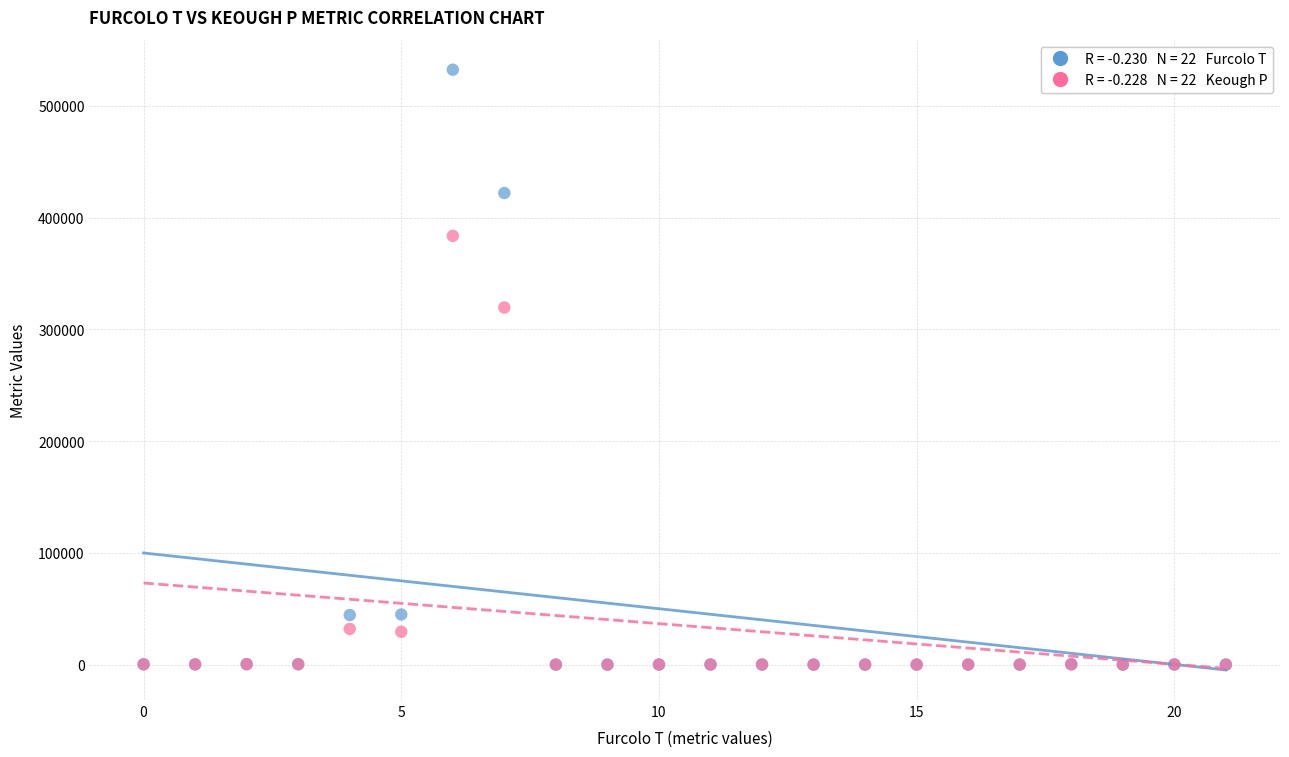

Across all series, what Y value is closest to 266186?

319552.3